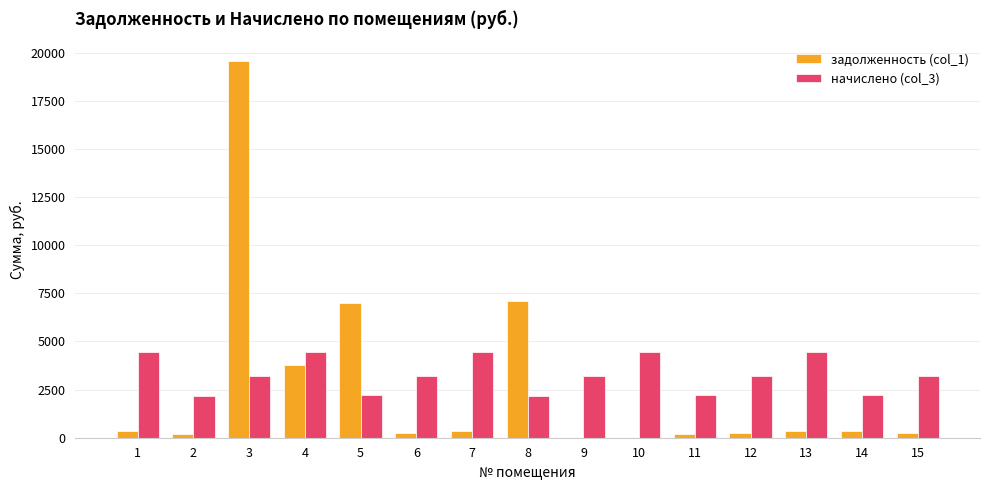

Which series has the largest total across all categories?

начислено (col_3)